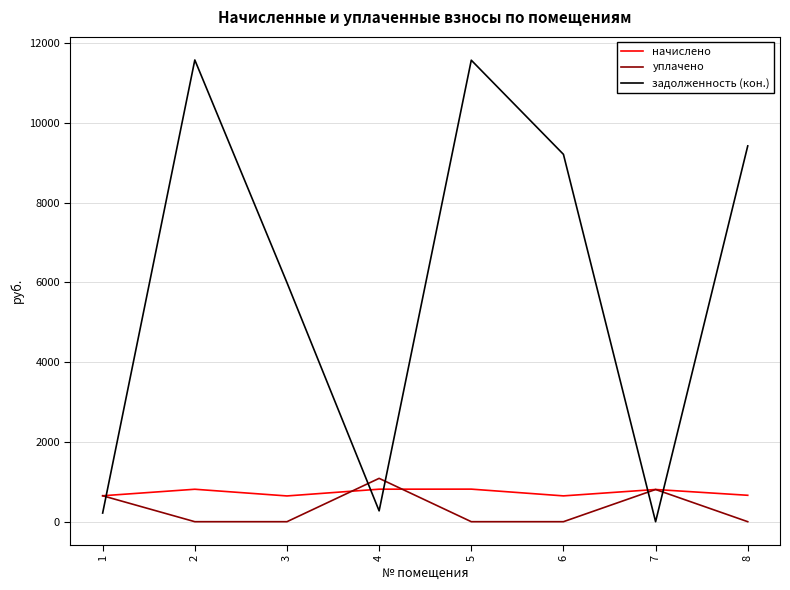

Which series has the largest total across all categories?

задолженность (кон.)